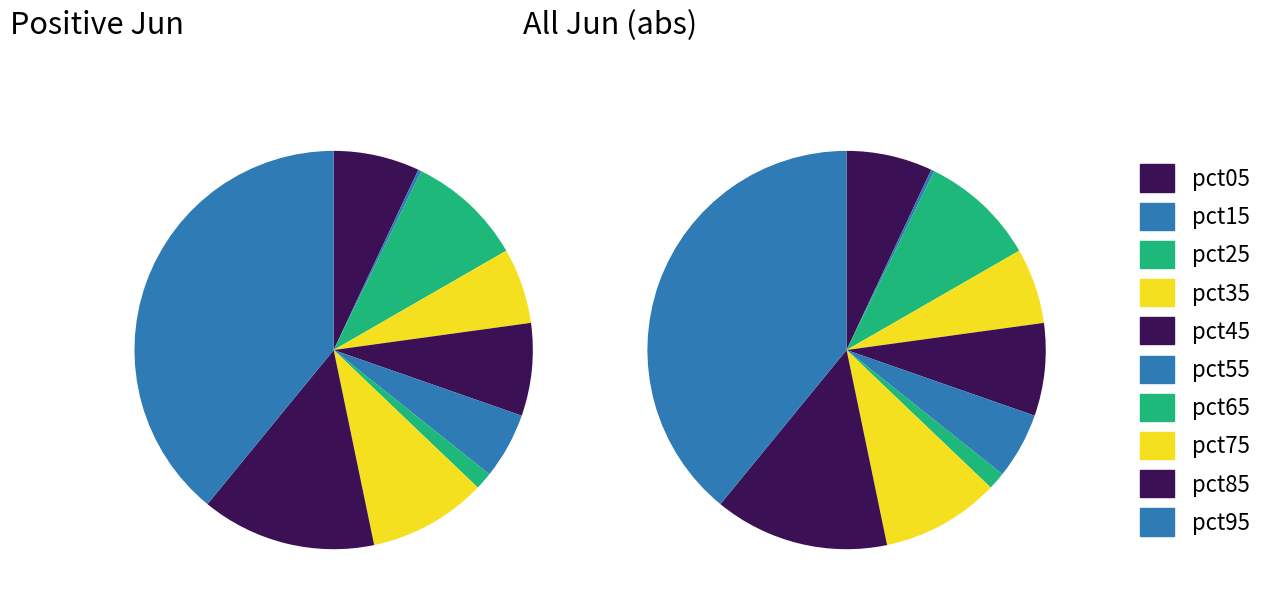

How many slices are in this pie chart?

10